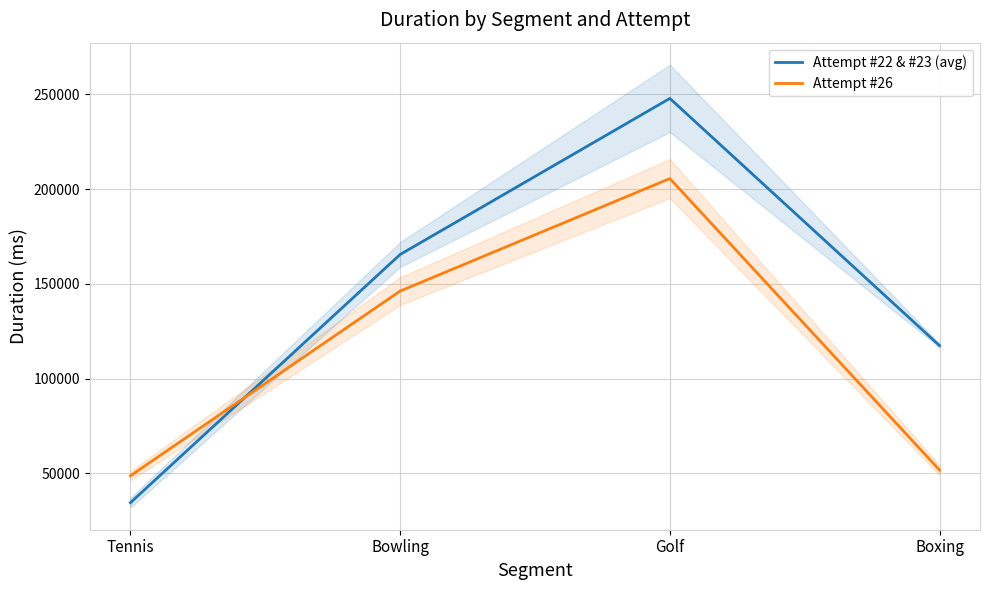

What are all the series names shown in the legend?

Attempt #22 & #23 (avg), Attempt #26